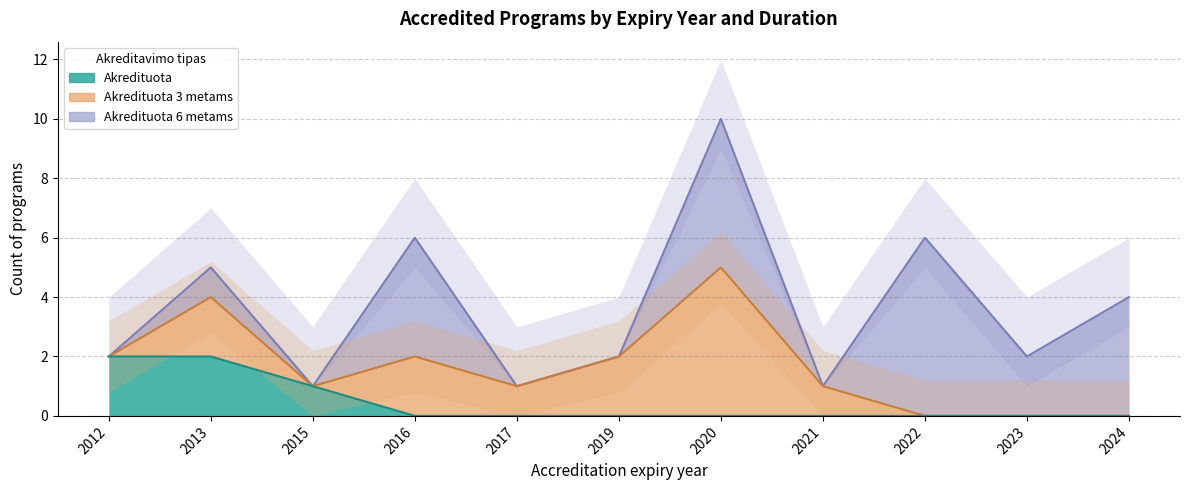

What are all the series names shown in the legend?

Akredituota 6 metams, Akredituota 3 metams, Akredituota